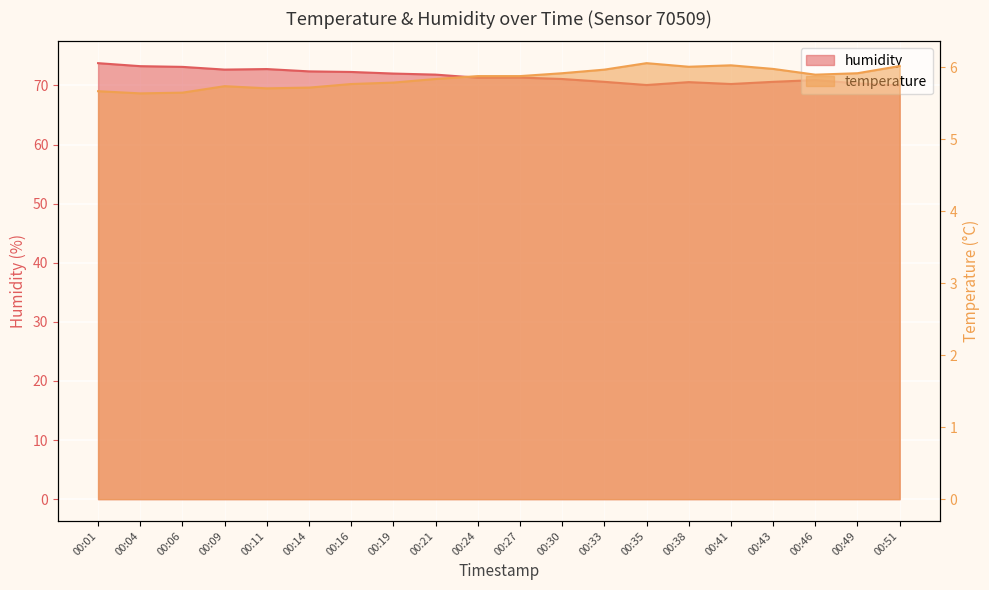

At which category is the sum across all series the highest?

00:01